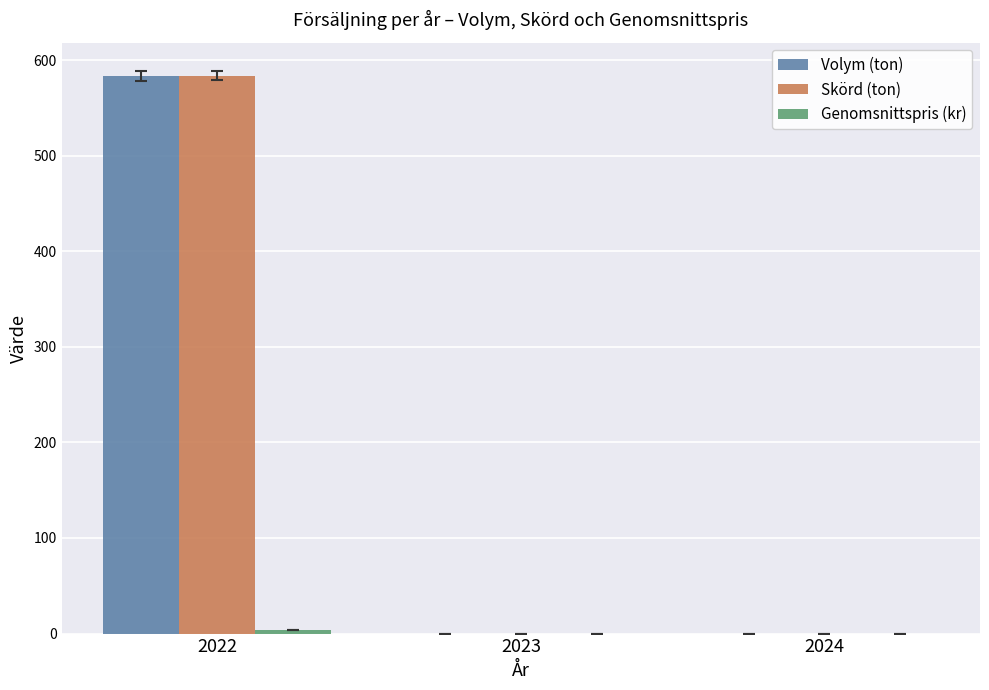

The Volym (ton) series shows 584.0 at 2022. True or false?

True